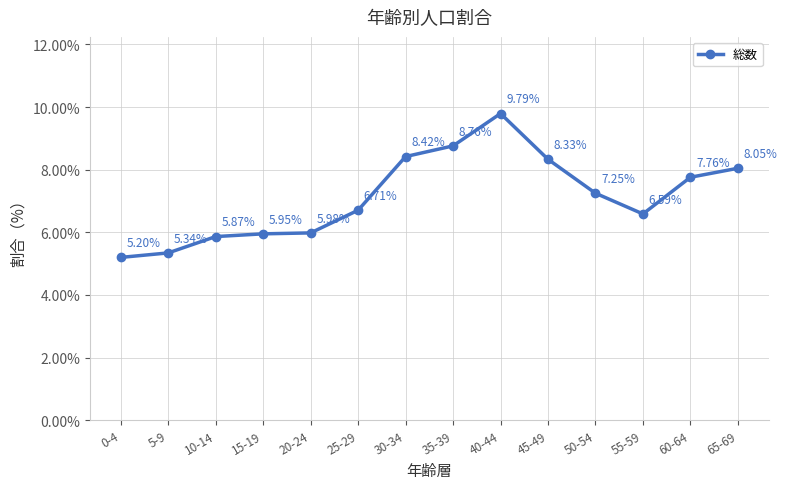

Rank the categories by value from lowest to highest.

0-4, 5-9, 10-14, 15-19, 20-24, 55-59, 25-29, 50-54, 60-64, 65-69, 45-49, 30-34, 35-39, 40-44